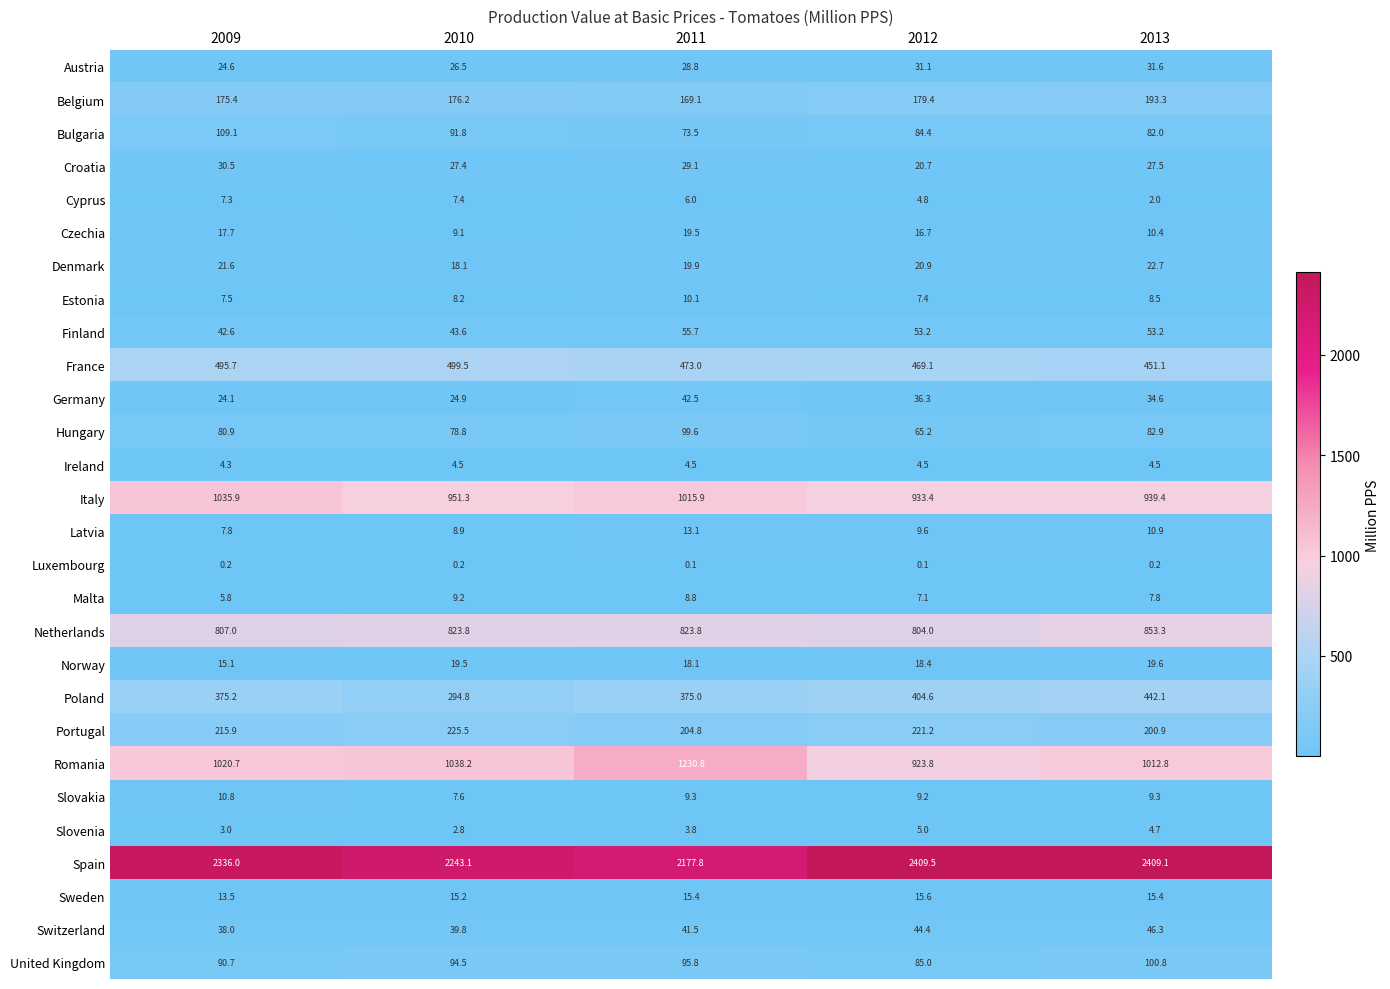

What is the minimum value for Switzerland?

38.0